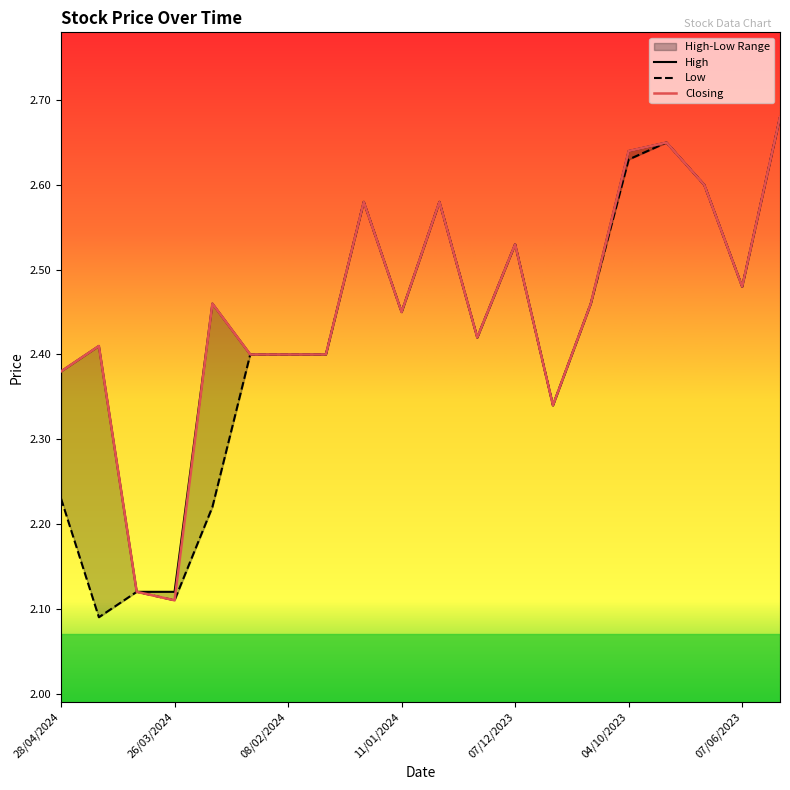

In Low, how many points are lower than both neighbors (excluding endpoints)?

6